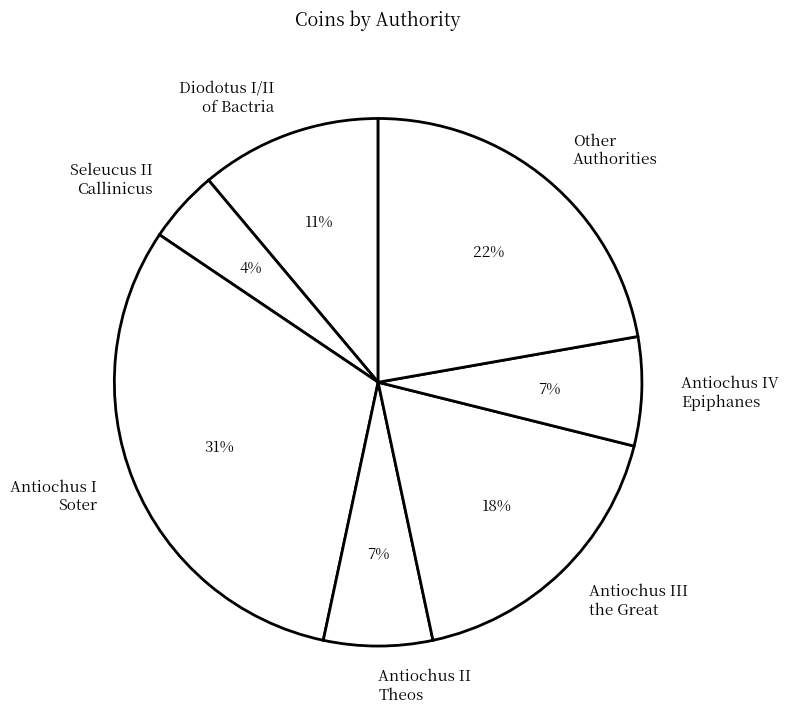

True or false: Diodotus I/II of Bactria accounts for 11% of the total.

True